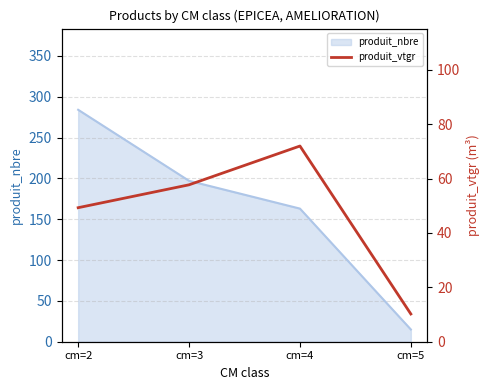

Read the value at cm=2.

49.3